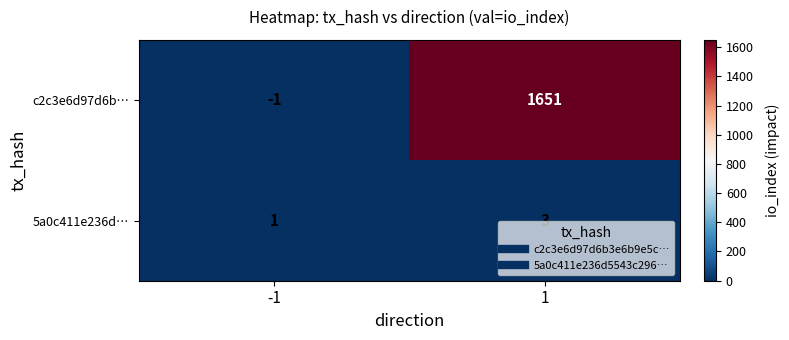

What is the difference between the c2c3e6d97d6b… values at -1 and 1?

1652